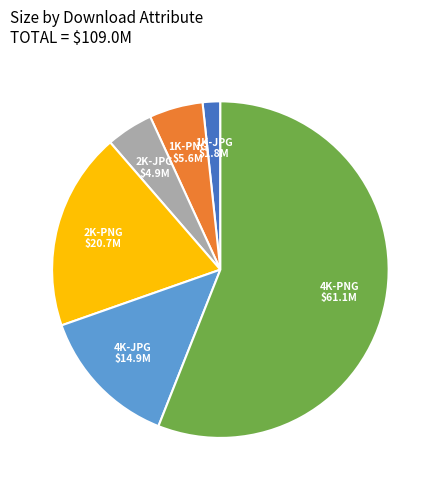

Between 1K-PNG and 2K-PNG, which is larger?

2K-PNG